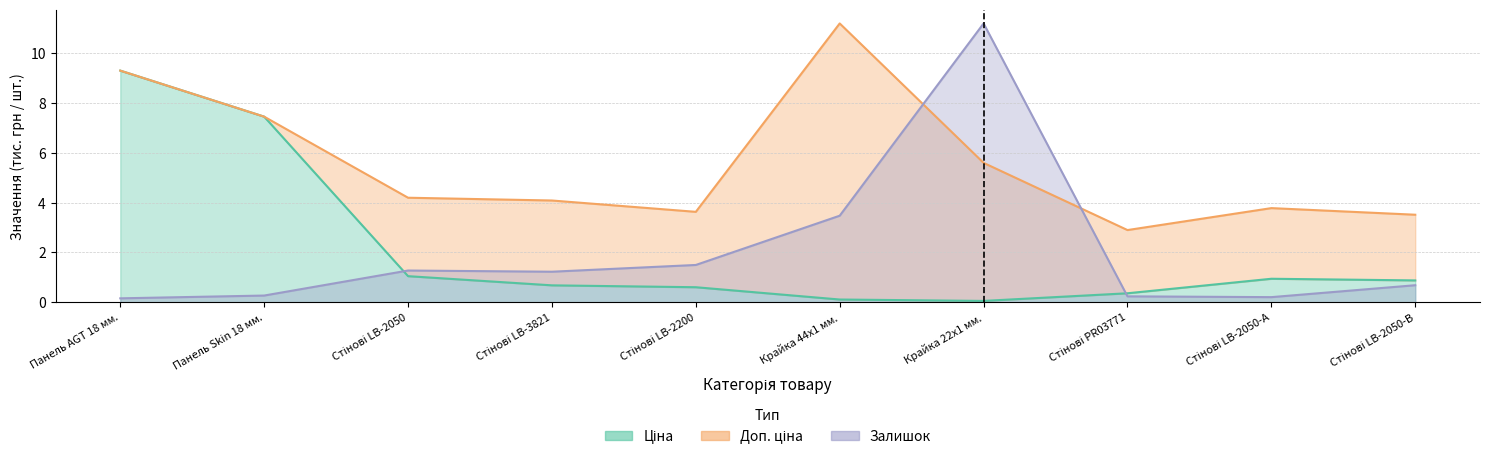

At which category is the sum across all series the highest?

Панель AGT 18 мм.